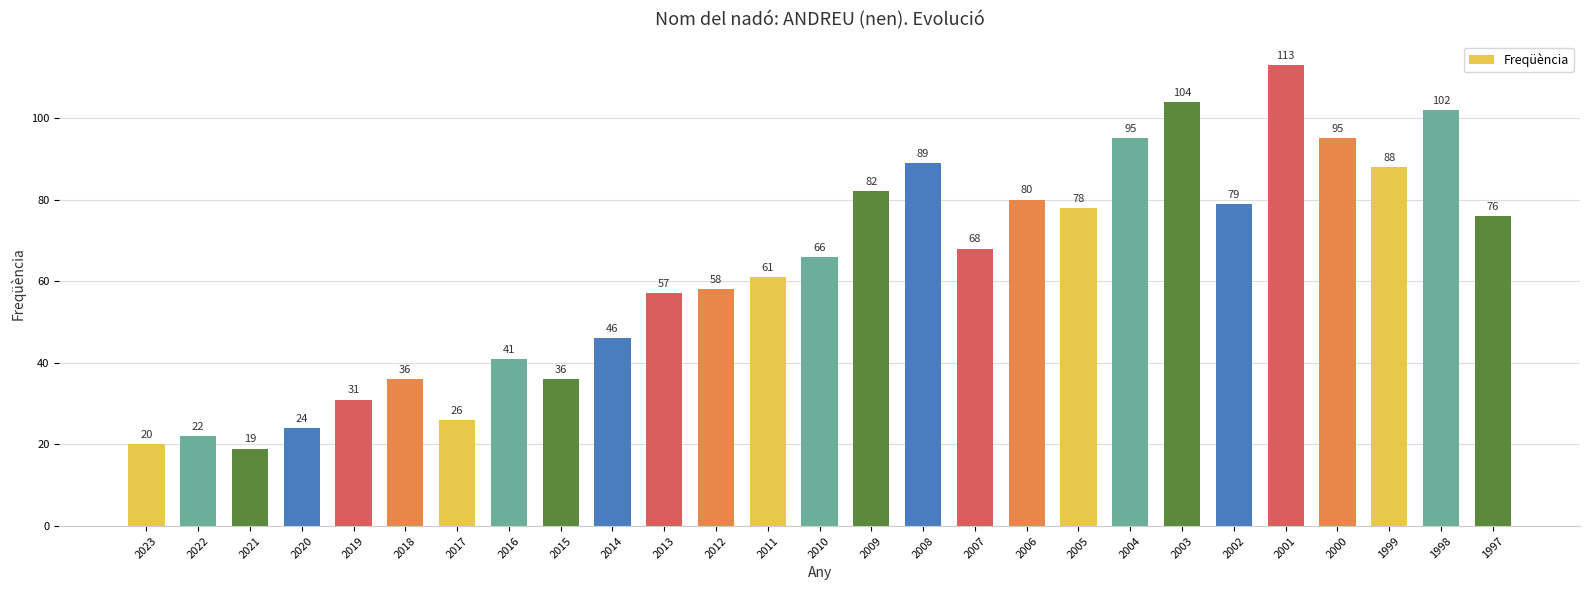

Between 2001 and 2022, which is larger?

2001